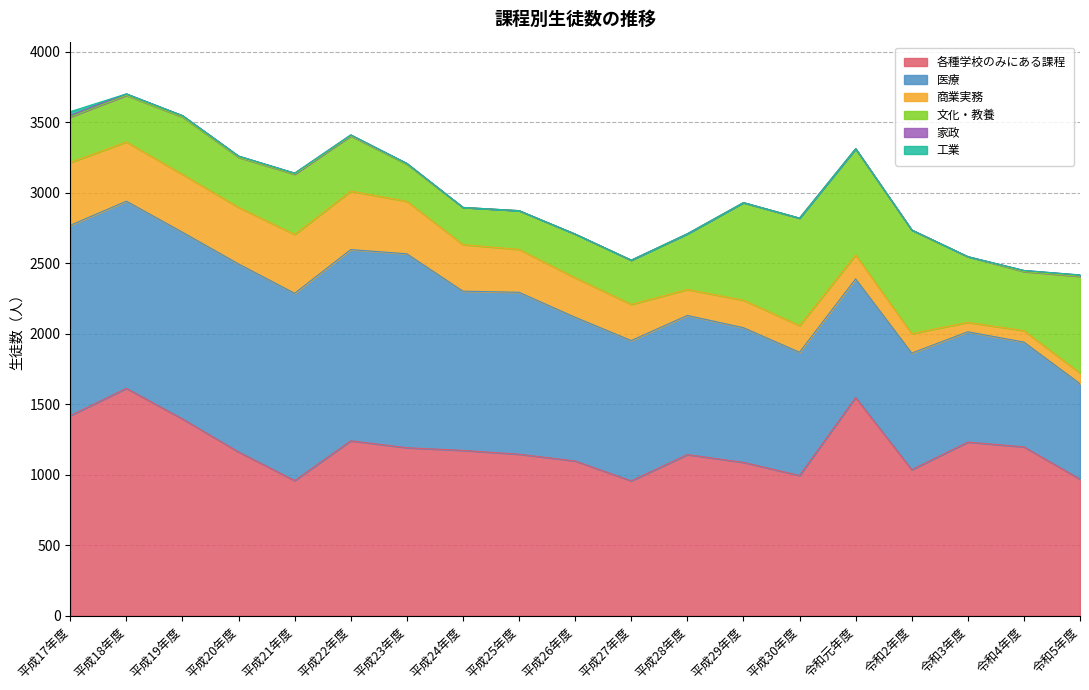

Does the chart display data point markers on the line(s)?

No